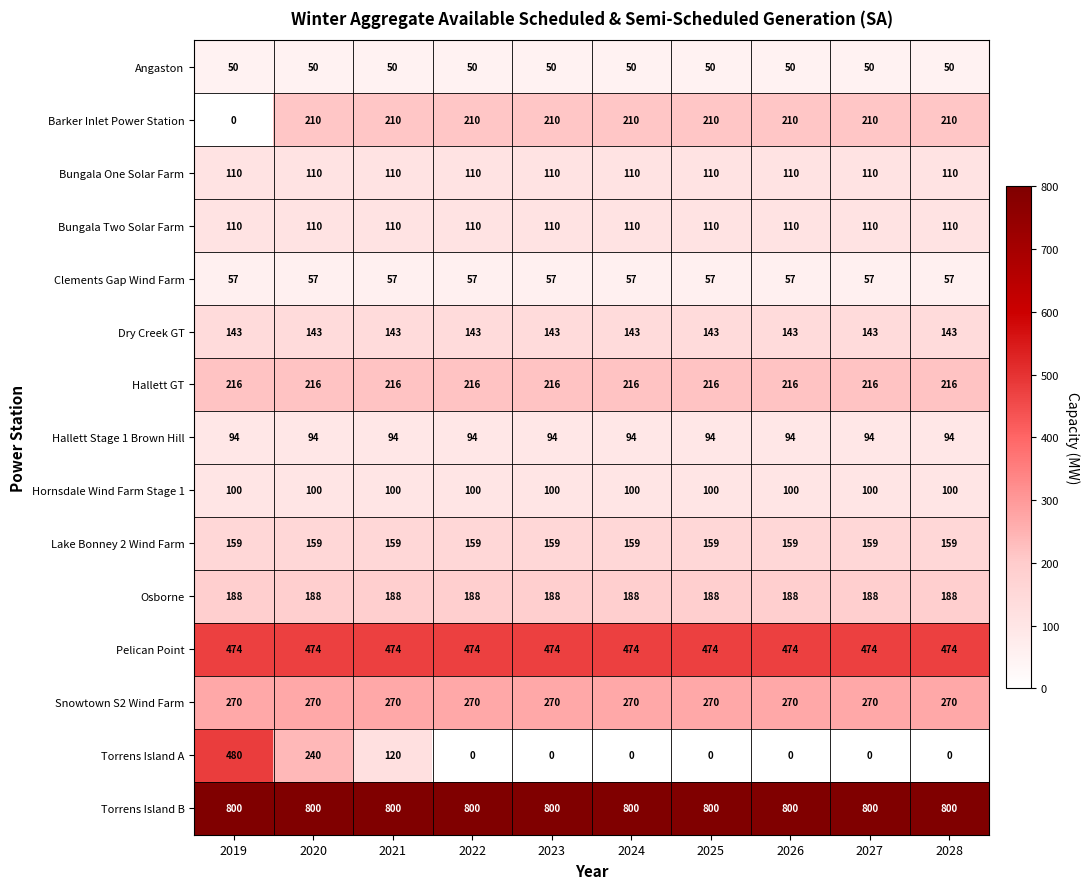

Is the value of Torrens Island A at 2019 greater than the value of Angaston at 2026?

Yes